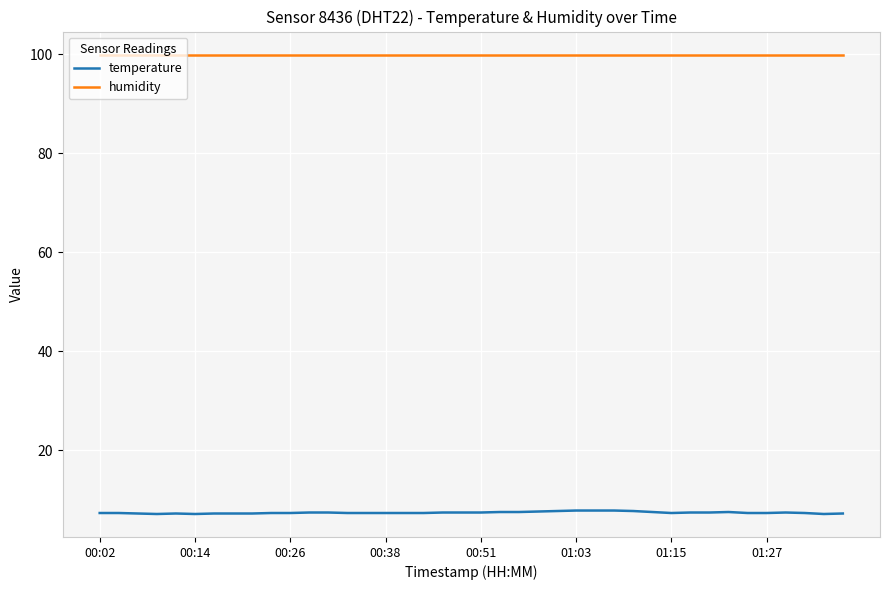

True or false: temperature and humidity intersect in this chart.

False